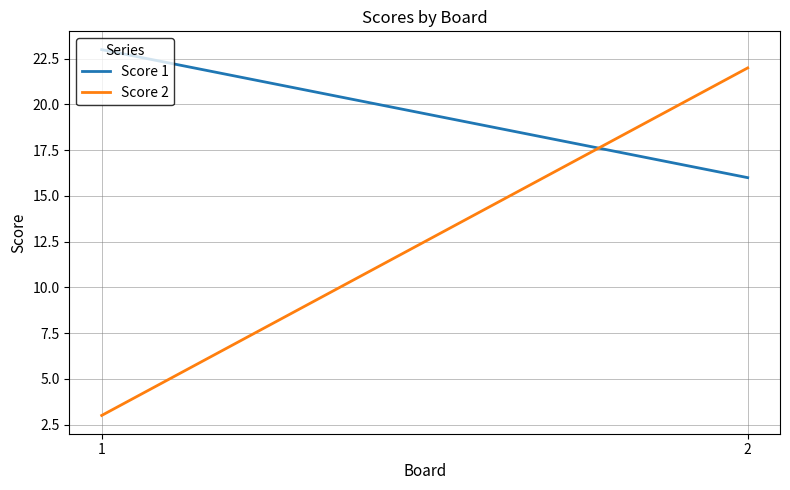

The value of Score 2 at 1 is 3. True or false?

True